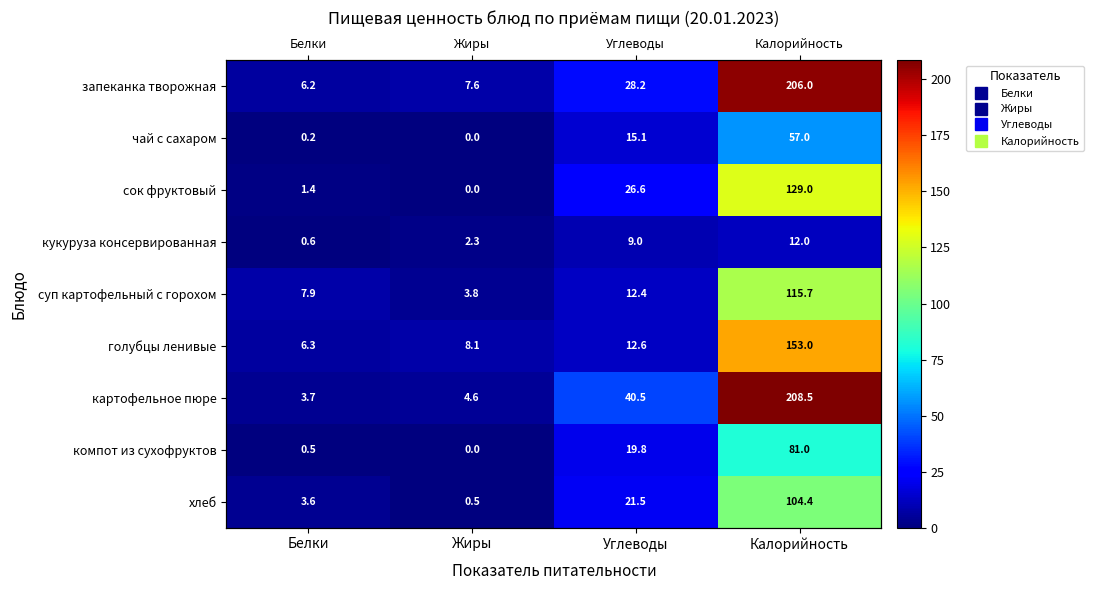

Which series changed the most between Белки and Углеводы?

картофельное пюре